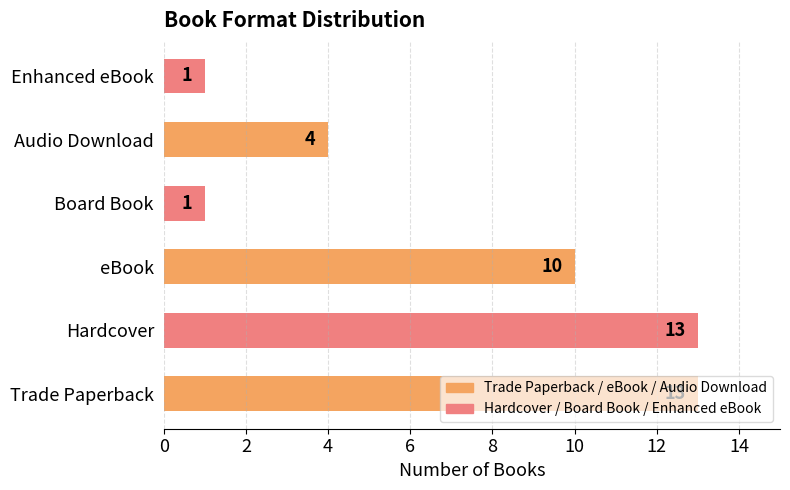

What is the sum of all values?

42